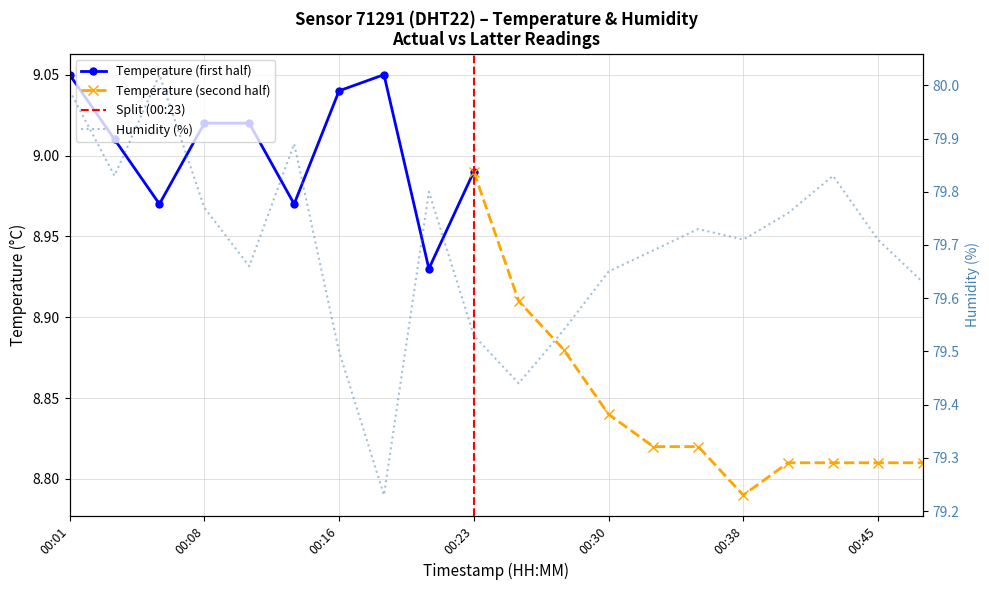

What is the smallest value displayed?

79.2